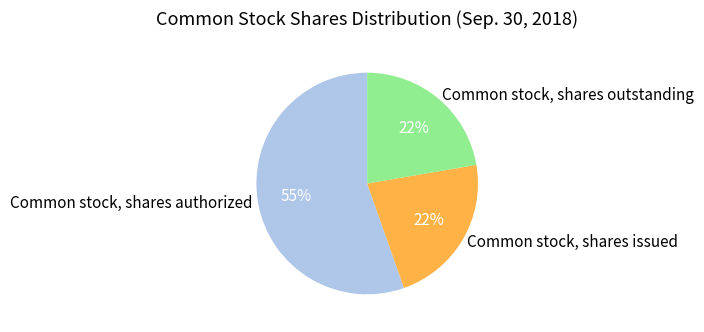

How many segments does this pie chart have?

3